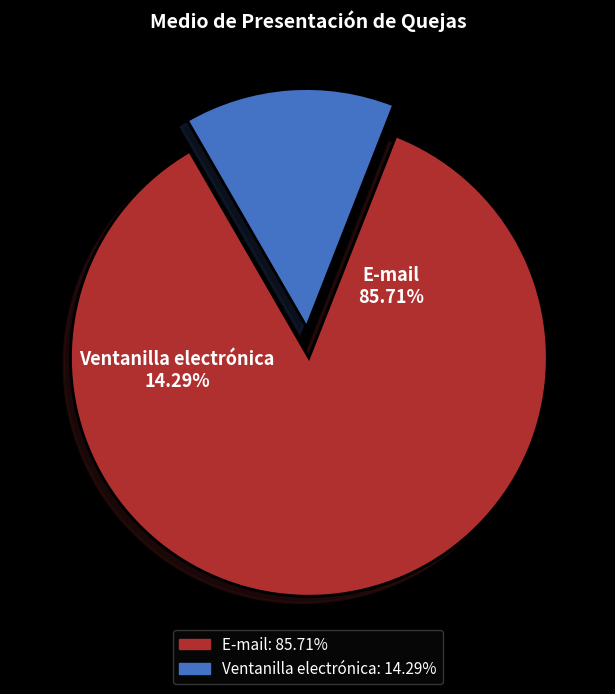

Which category has the biggest portion of the pie?

E-mail